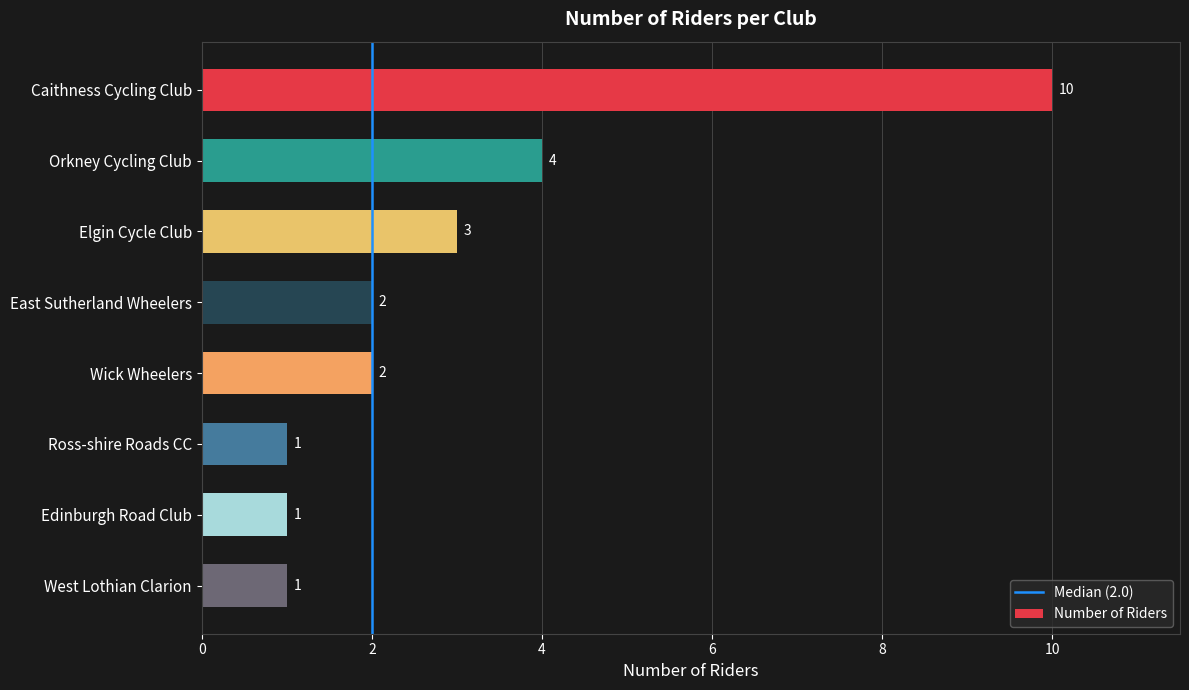

At which label is the value closest to 5?

Orkney Cycling Club